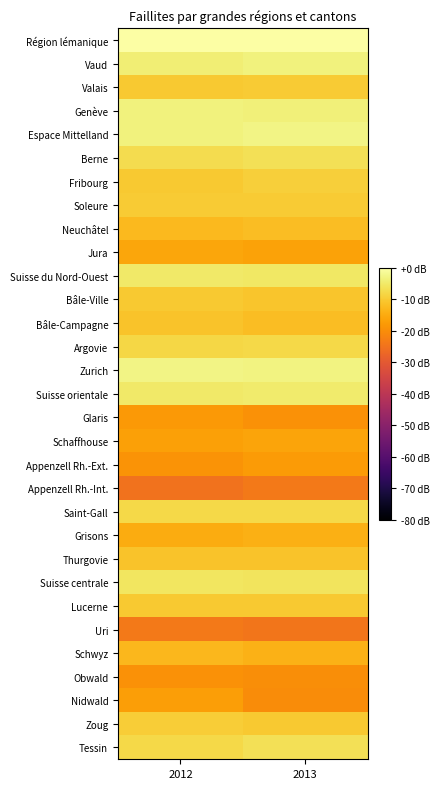

What is the spread (max minus min) of values at 2012?

24.9